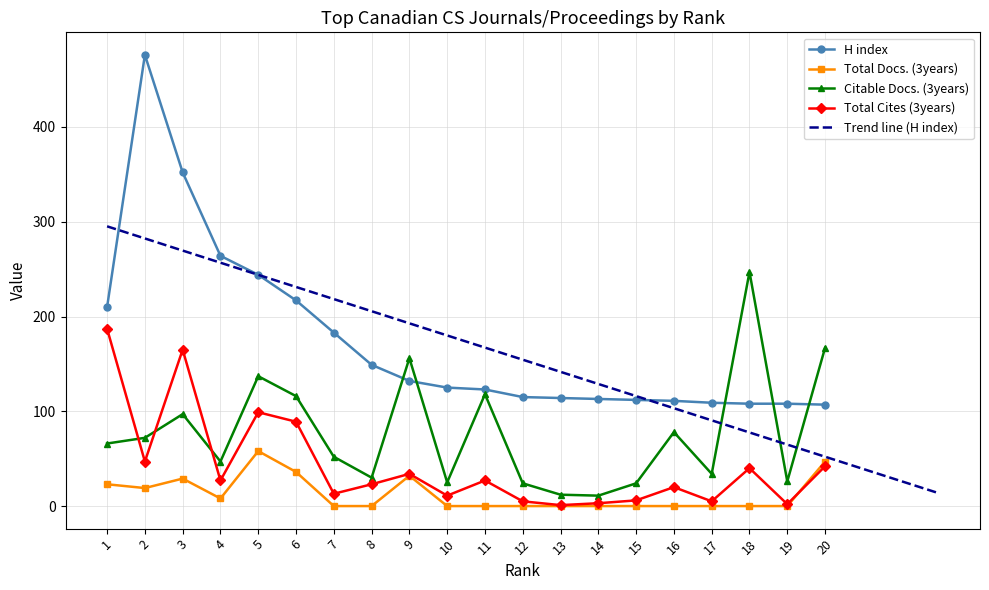

Rank the series by their average value, from highest to lowest.

H index, Citable Docs. (3years), Total Cites (3years), Total Docs. (3years)